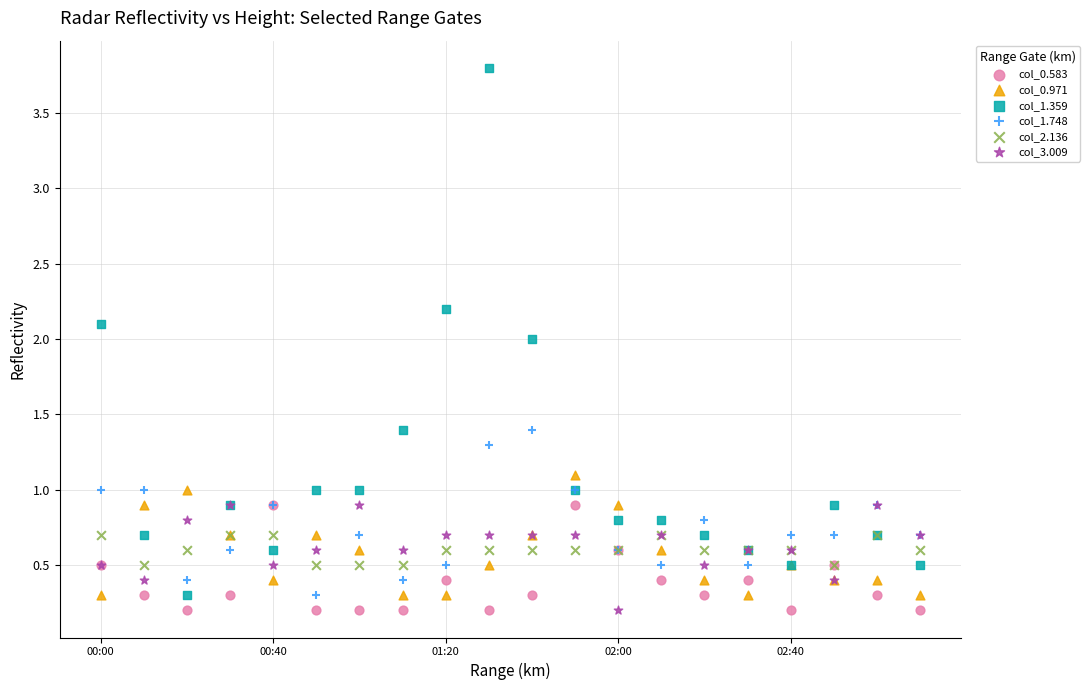

What are all the series names shown in the legend?

col_0.583, col_0.971, col_1.359, col_1.748, col_2.136, col_3.009